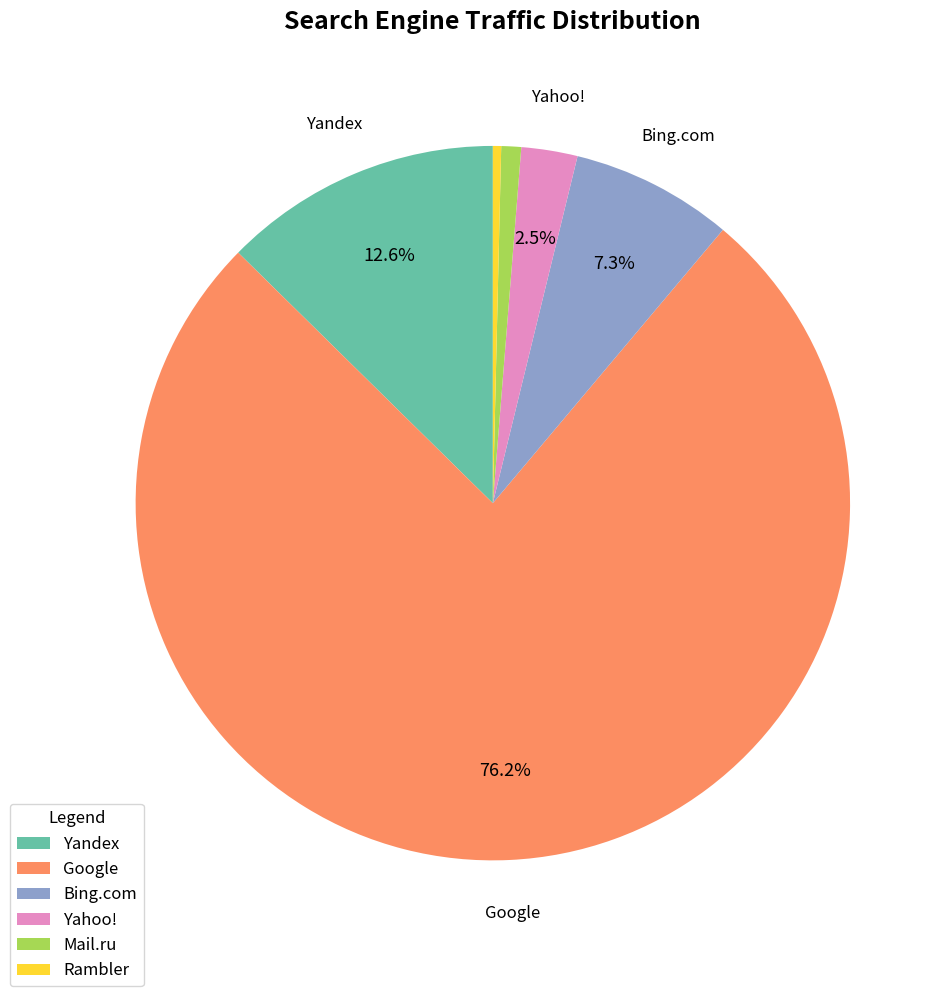

To the nearest percent, what portion does Mail.ru represent?

1%